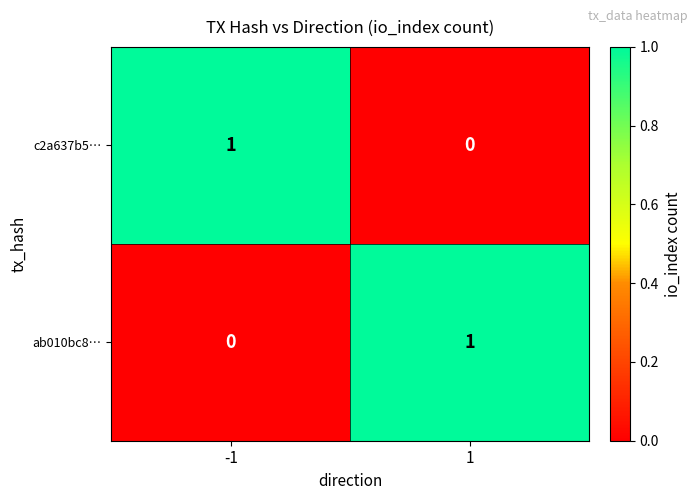

Is it true that c2a637b5… equals 0 at 1?

True